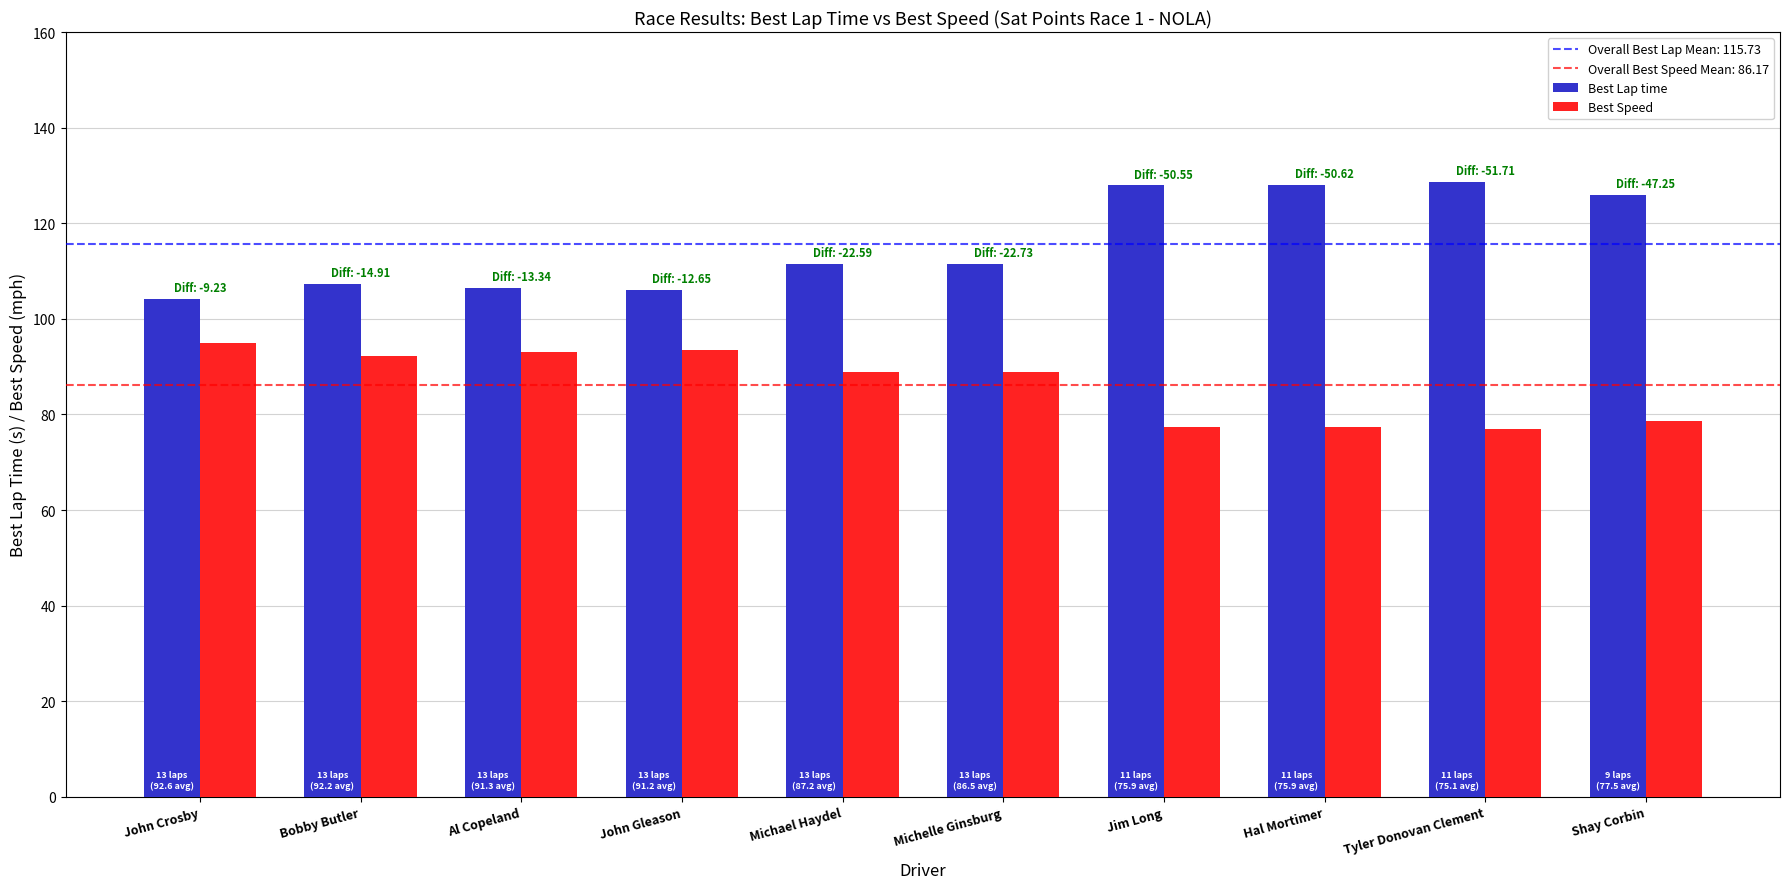

At which label does Best Lap time first exceed 111?

Michael Haydel